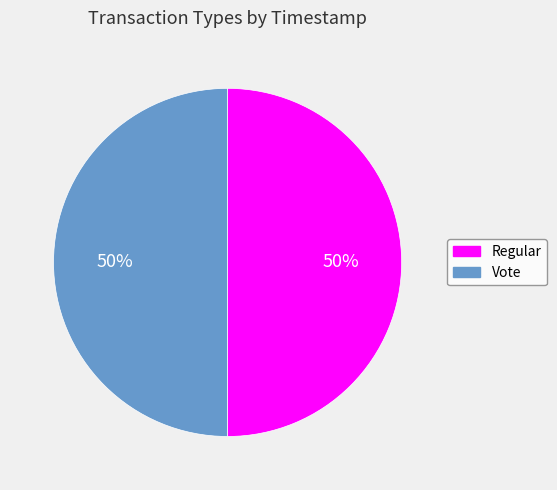

True or false: Vote accounts for 62% of the total.

False